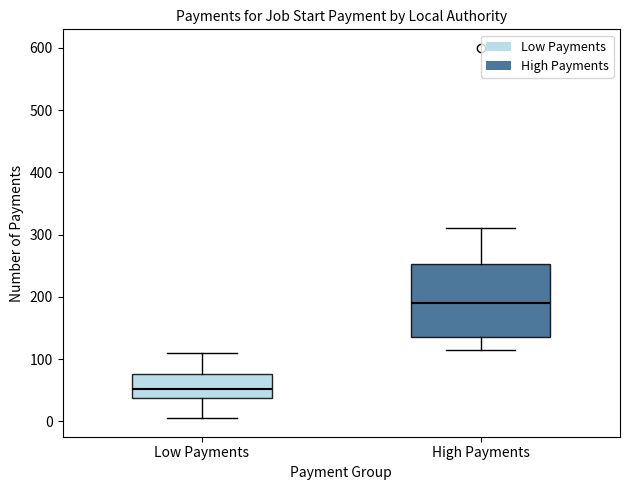

Where is the upper edge of the box for High Payments on the y-axis? The values are not printed on the chart, so give them approximately, as read against the axis.

250